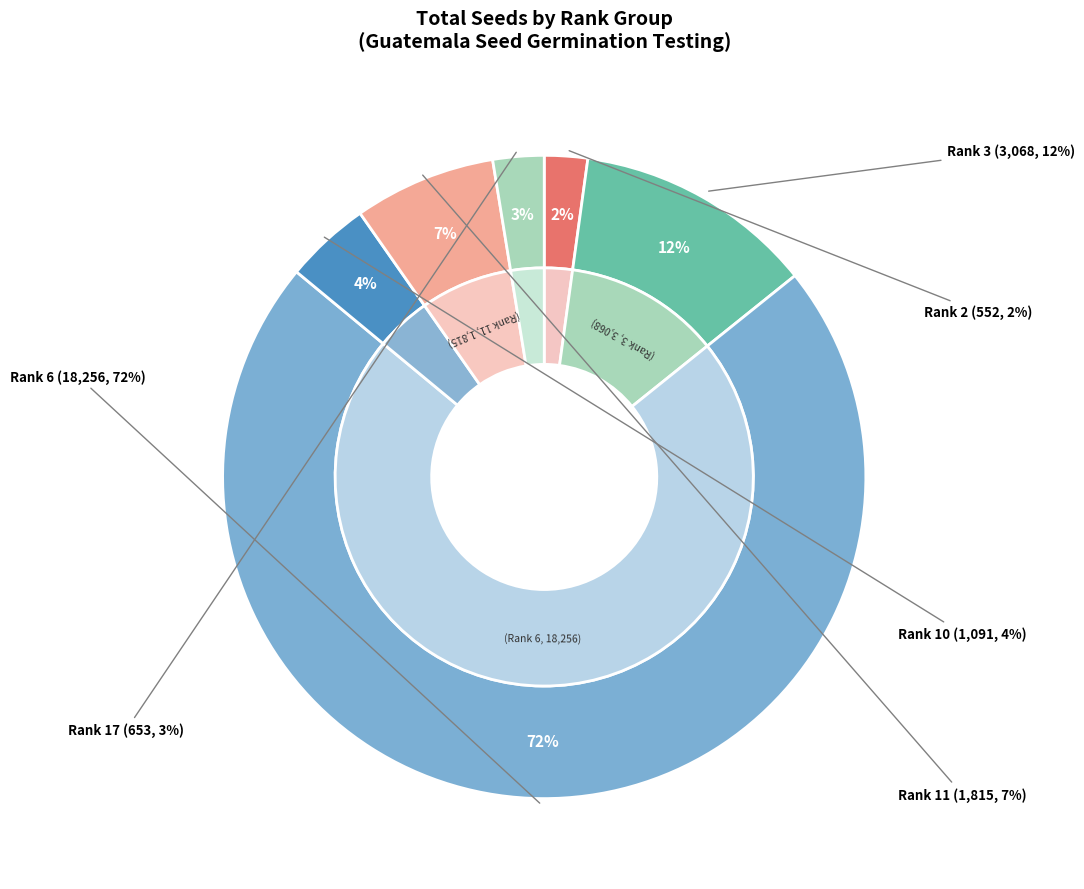

The 10 slice represents 1% of the pie. True or false?

False